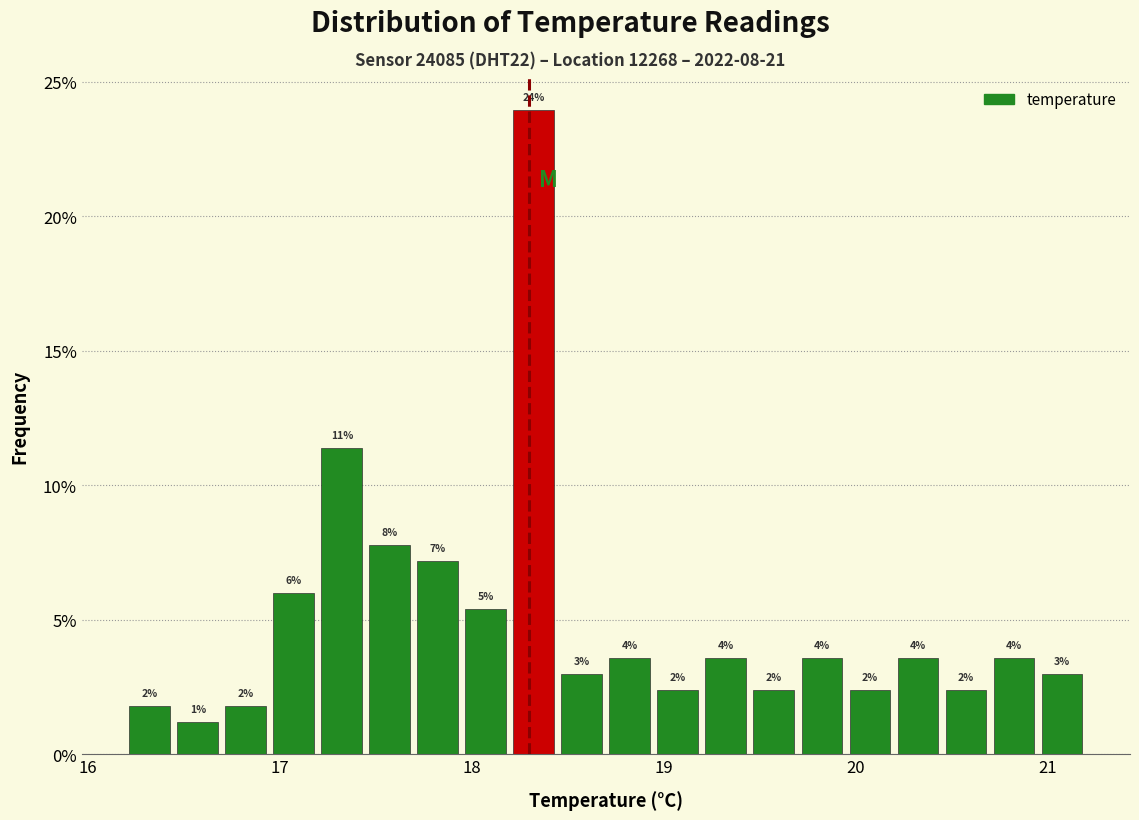

Around what value on the x-axis is the tallest bar? Give the approximate position of its centre, as read against the axis.

18.3